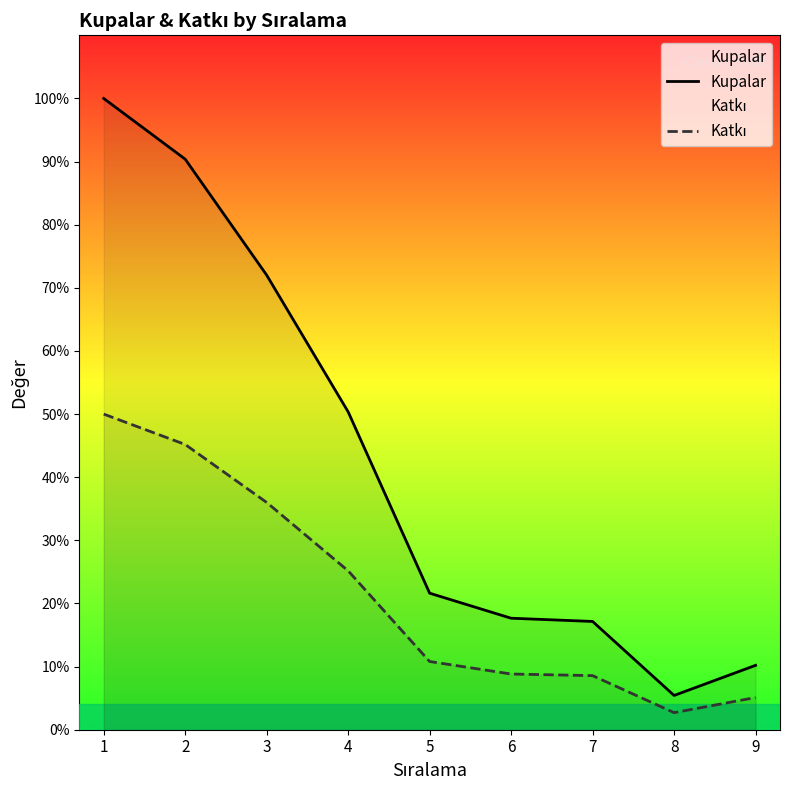

The Kupalar series shows 391 at 9. True or false?

False